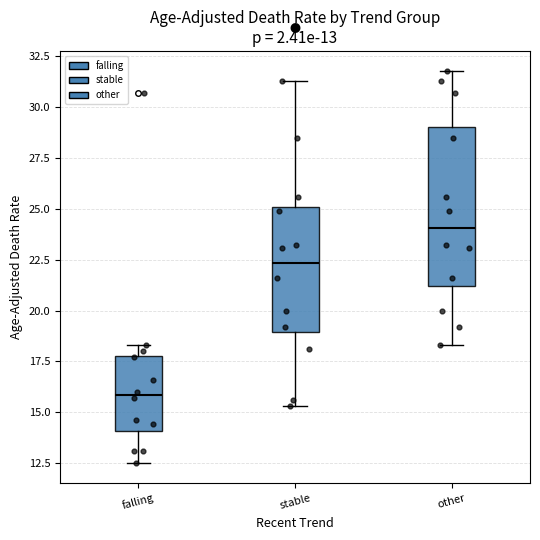

Comparing the boxes themselves (not the whiskers), which one is the tallest?

other